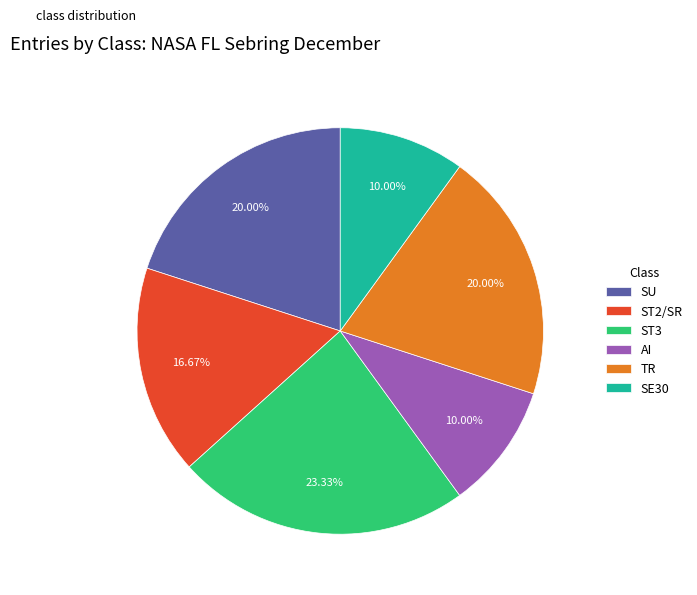

To the nearest percent, what is the combined percentage of ST2/SR and ST3?

40%